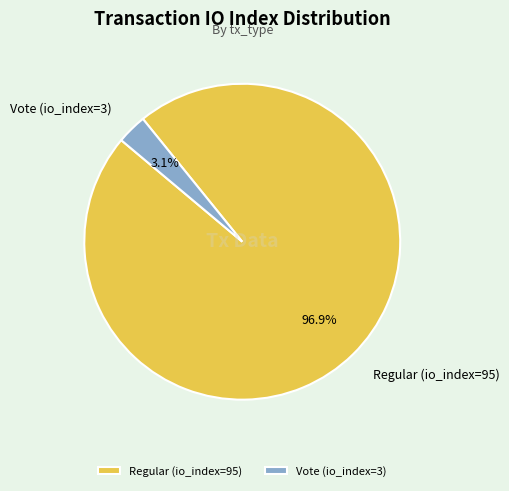

Is the sum of Regular (io_index=95) and Vote (io_index=3) greater than half?

Yes